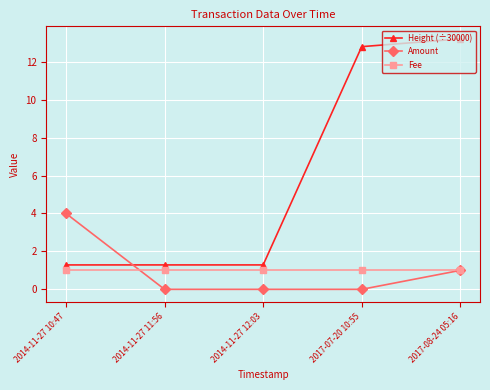

Is it true that Height (÷30000) equals 1.9 at 2014-11-27 11:56?

False